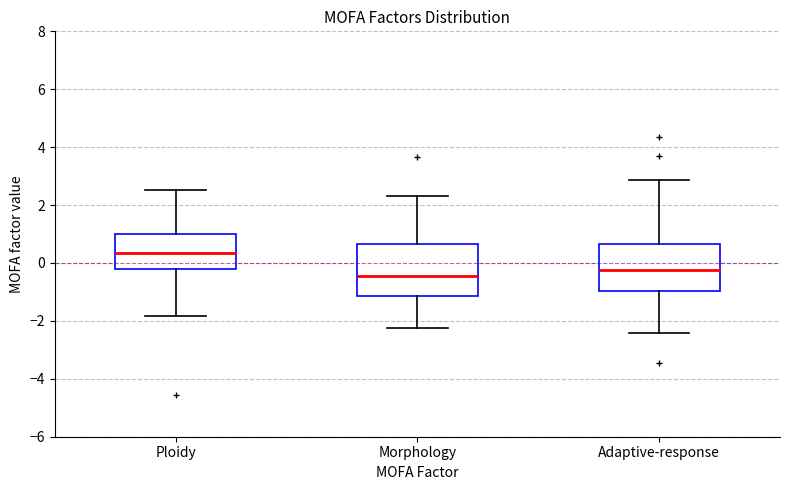

Reading left to right, transcribe this box plot: for each box, give where its median line is, the range the box spans, and where its two whiskers end, as read against the y-axis. The values are not printed on the chart, so give them approximately, as read against the axis.

Ploidy: median 0.4, box -0.2 to 1.0, whiskers -1.8 to 2.6
Morphology: median -0.4, box -1.2 to 0.6, whiskers -2.2 to 2.4
Adaptive-response: median -0.2, box -1.0 to 0.6, whiskers -2.4 to 2.8